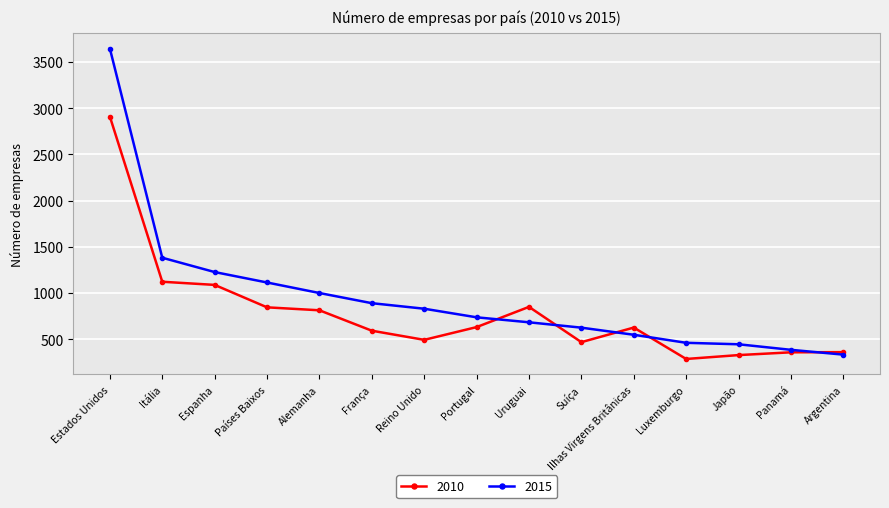

True or false: 2010 has a value of 631 at Portugal.

True